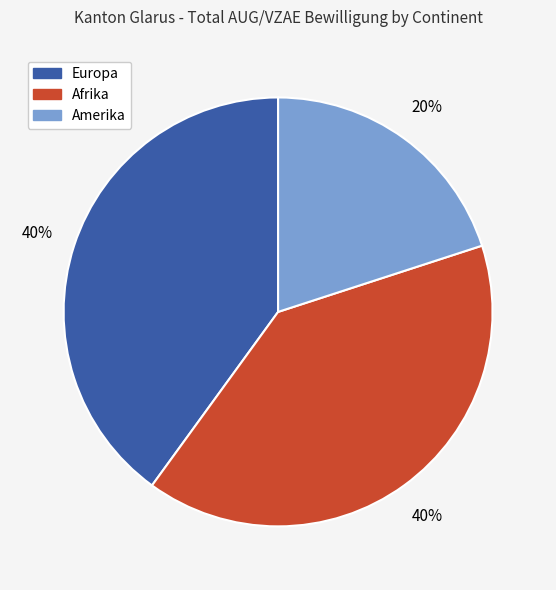

Which category has the smallest portion of the pie?

Amerika